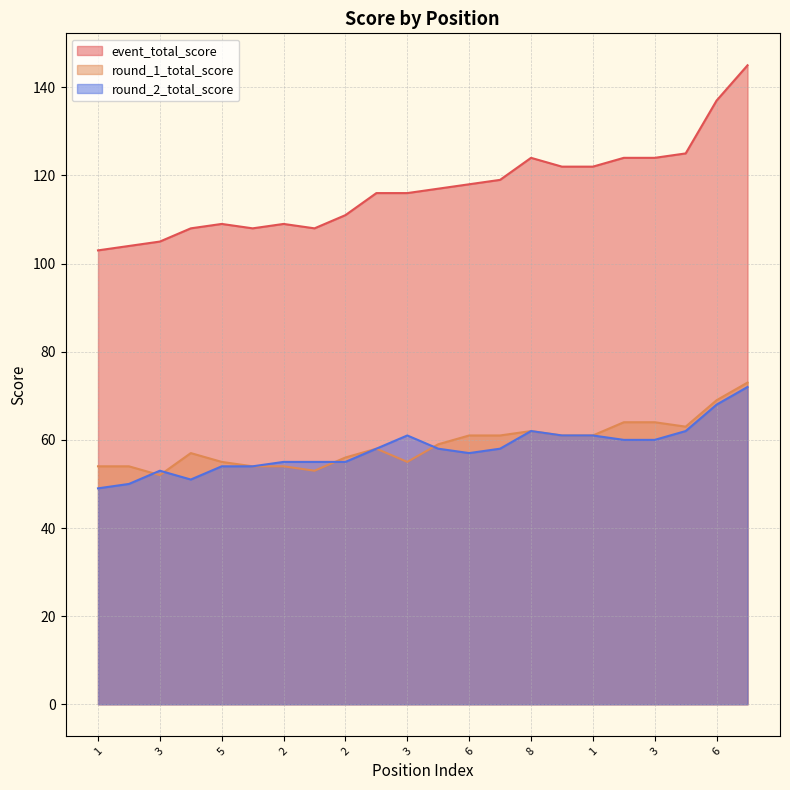

What is the total value across all series at 3?

210